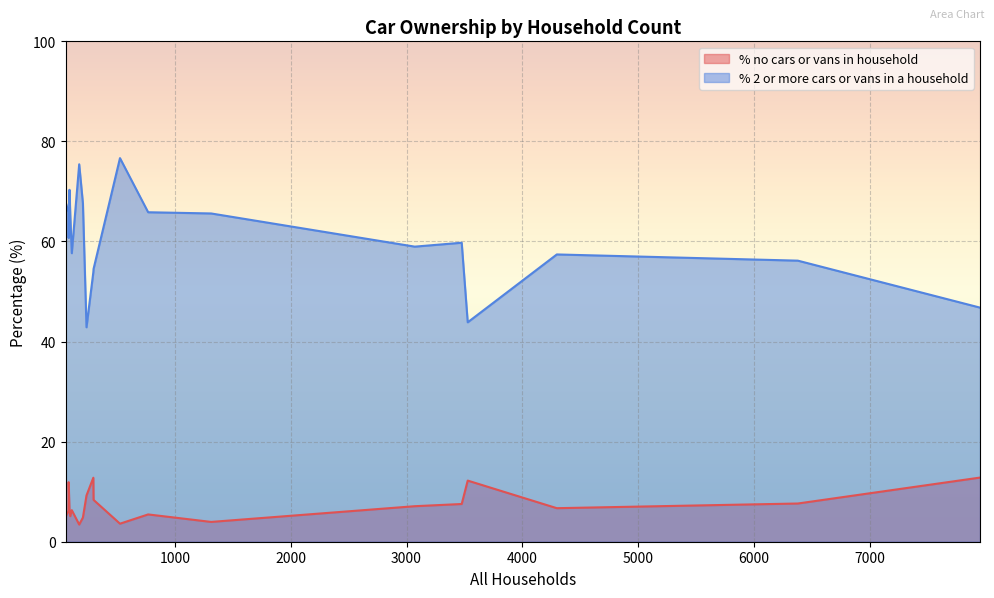

What is the difference between the highest and lowest values at 6377?

48.5